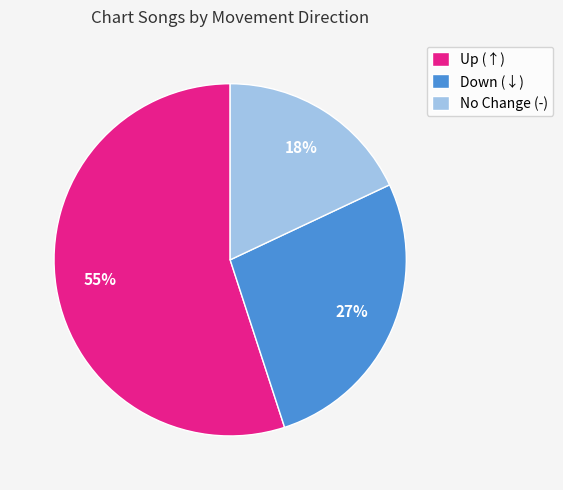

Count the number of slices in the pie.

3